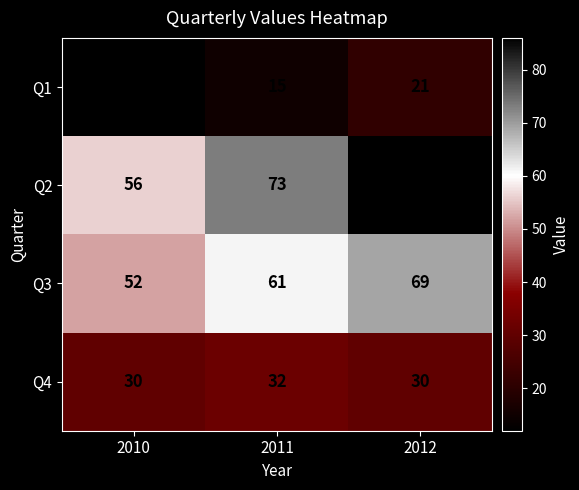

The Q3 series shows 47 at 2012. True or false?

False